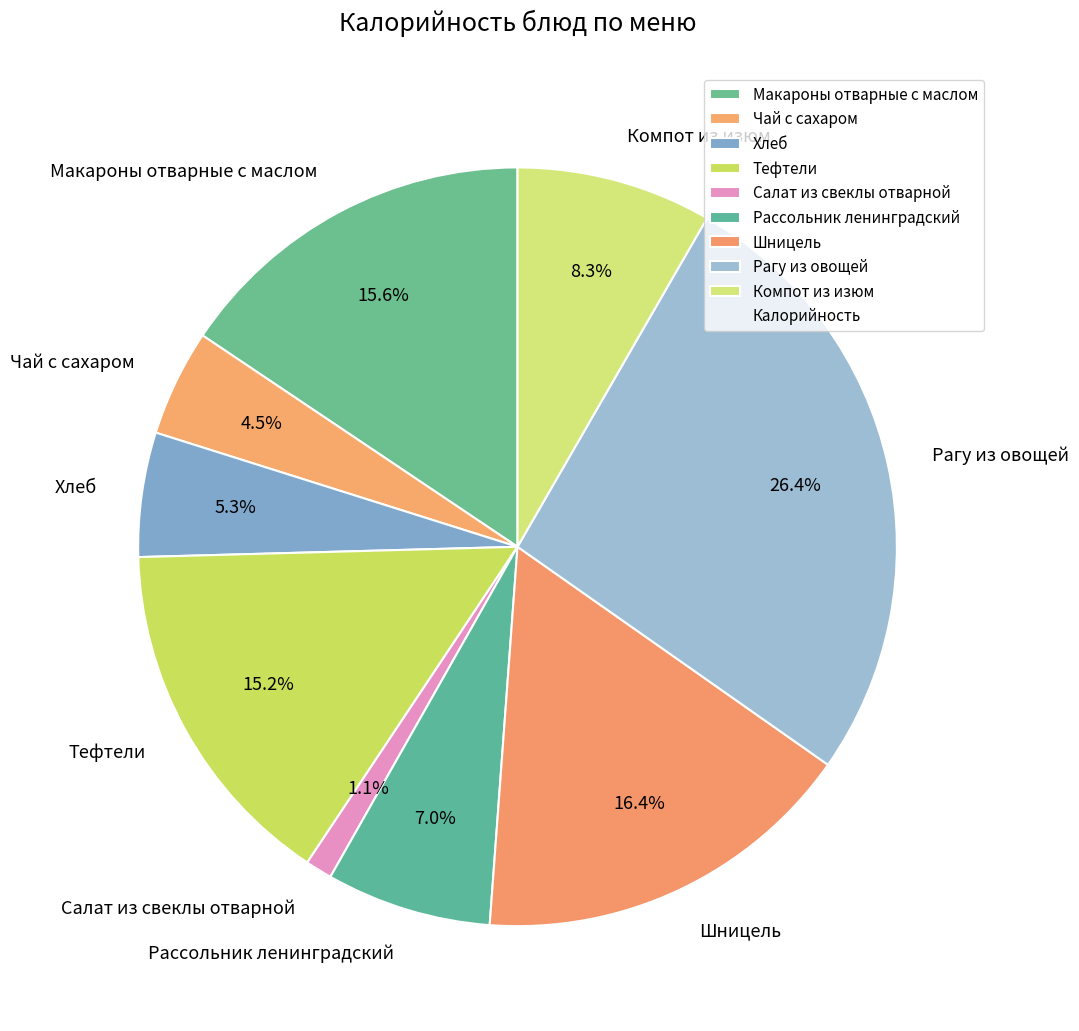

How many segments does this pie chart have?

9